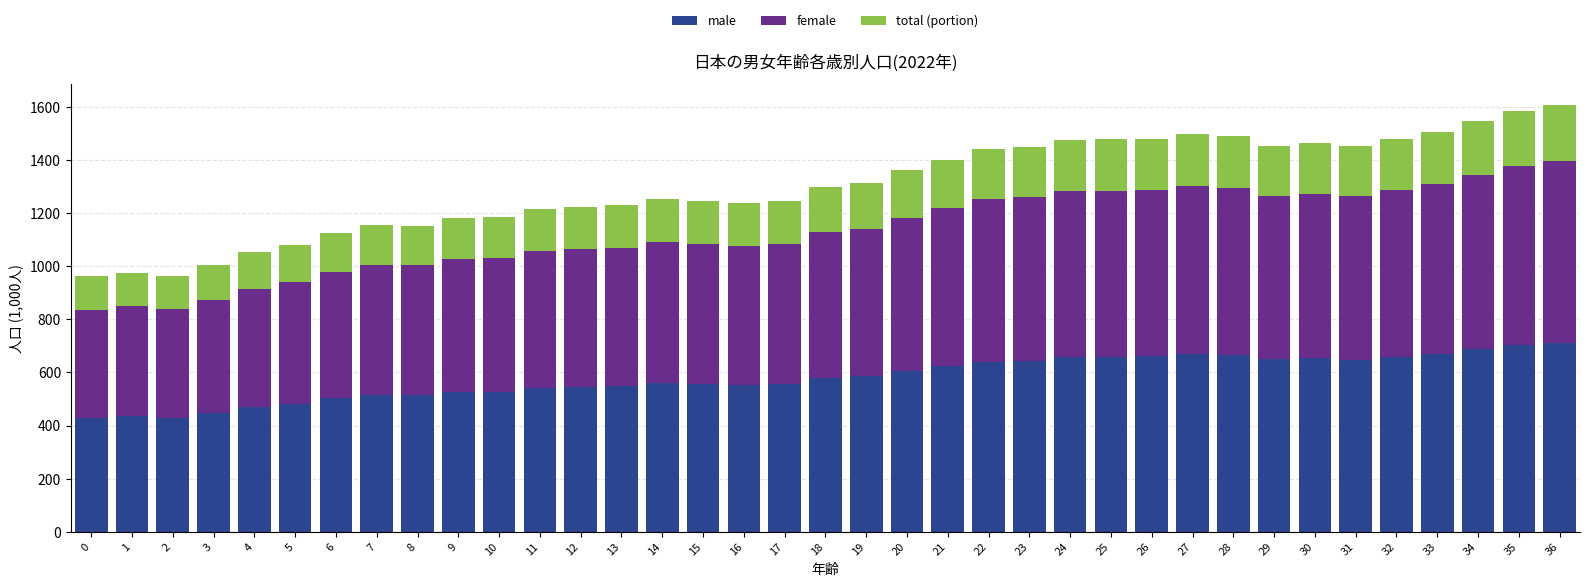

What is the maximum value for male?

712.0